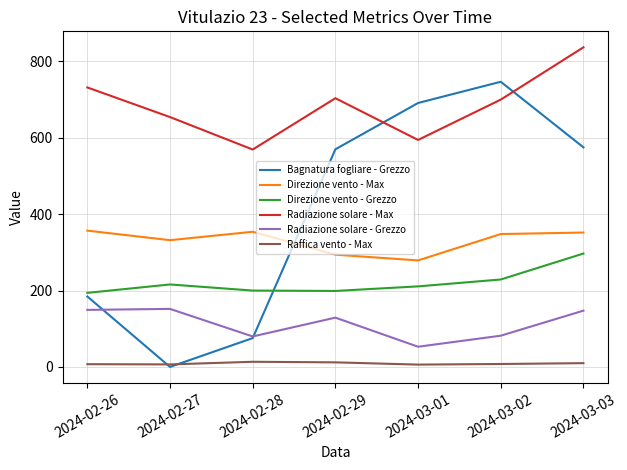

What is the total value across all series at 2024-02-28?

1292.2